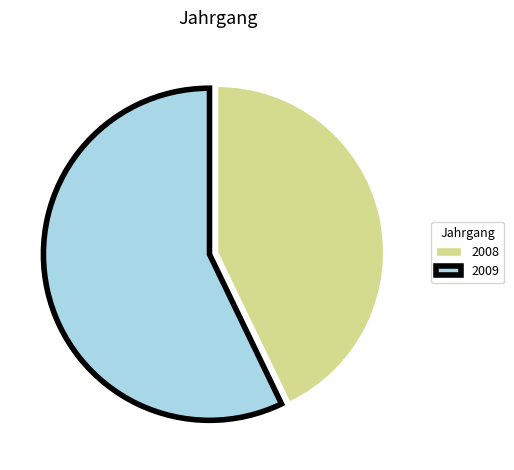

Do 2008 and 2009 together represent more than half of the pie?

Yes